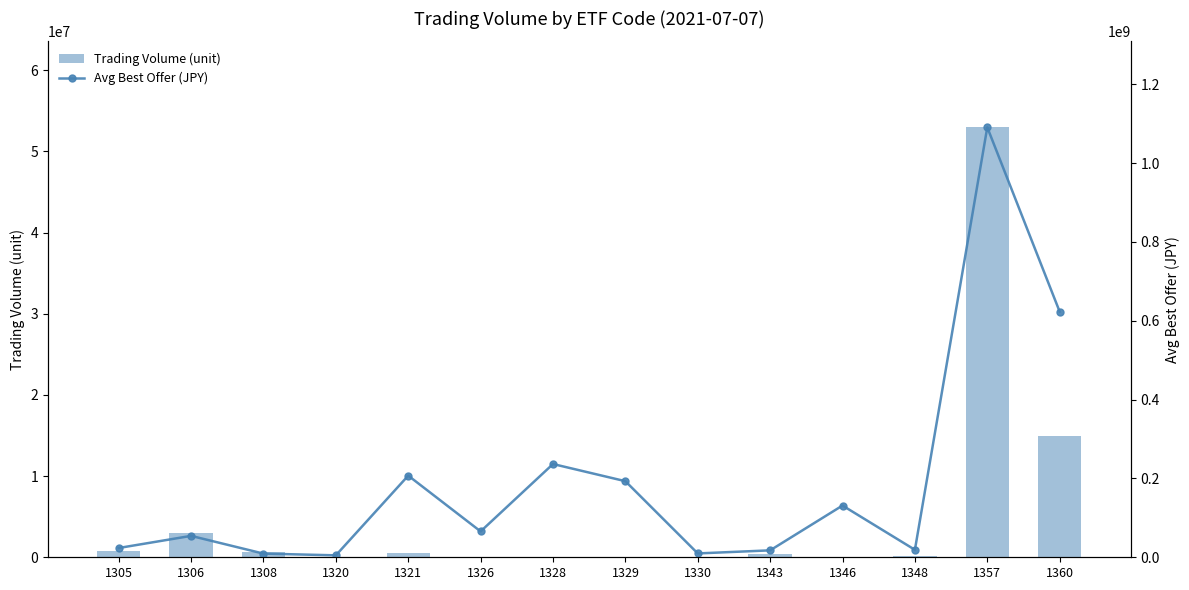

What is the total value across all series at 1320?

5004358.9